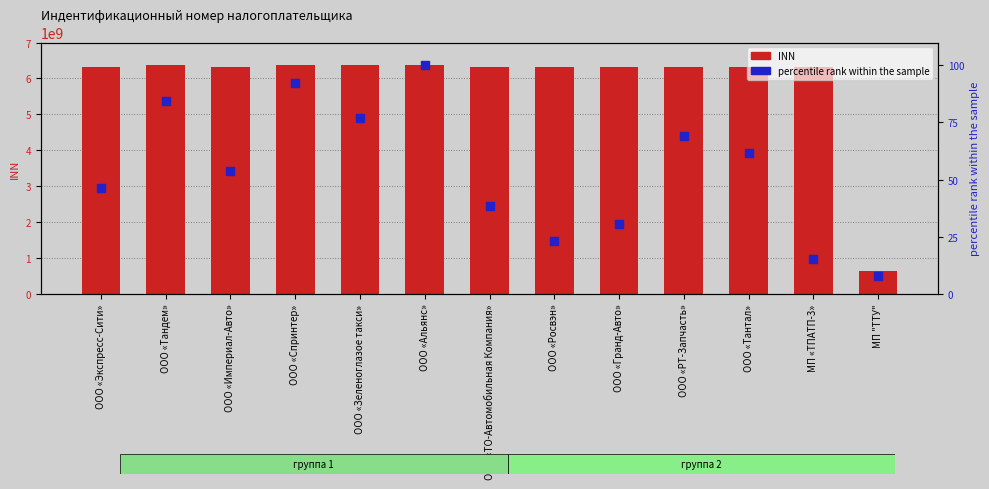

Is the value of percentile rank within the sample at ООО «Экспресс-Сити» greater than the value of INN at ООО «Зеленоглазое такси»?

No